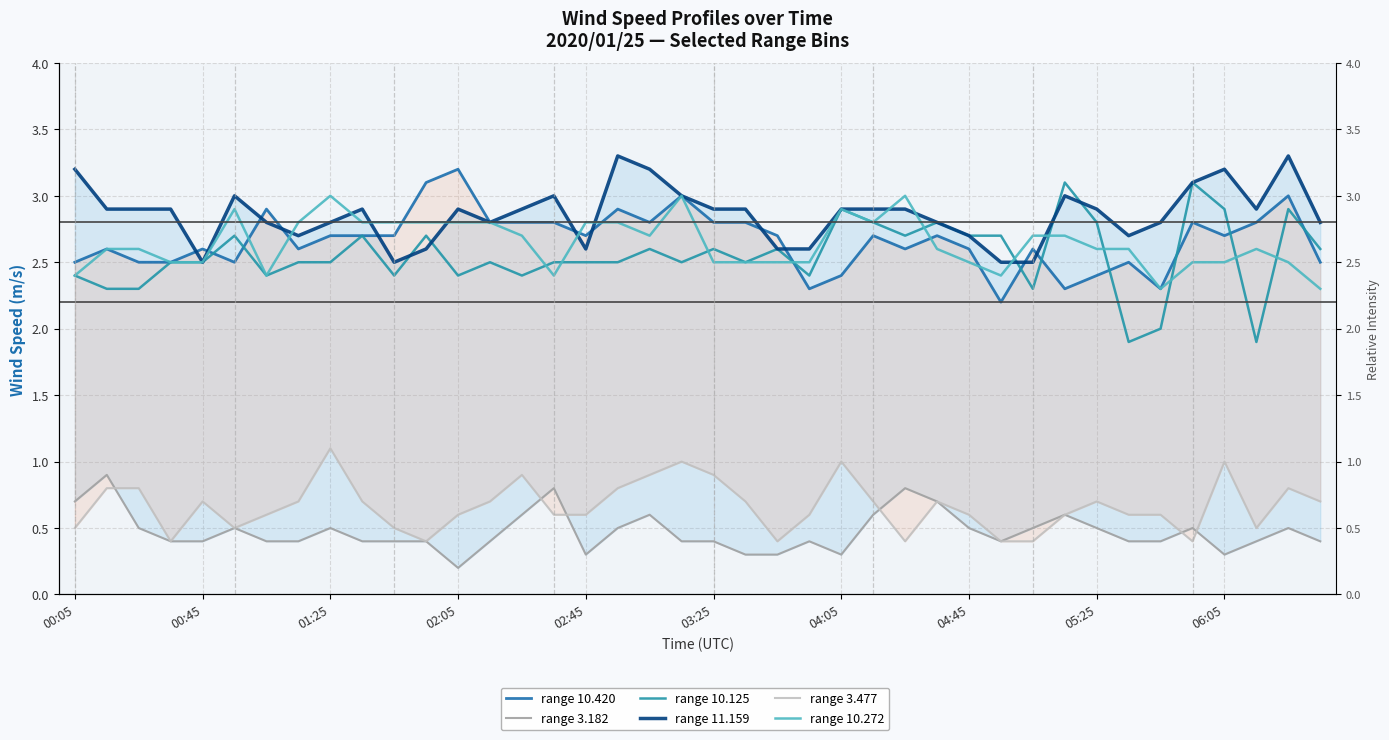

The value of range 10.125 at 26 is 0.9. True or false?

False